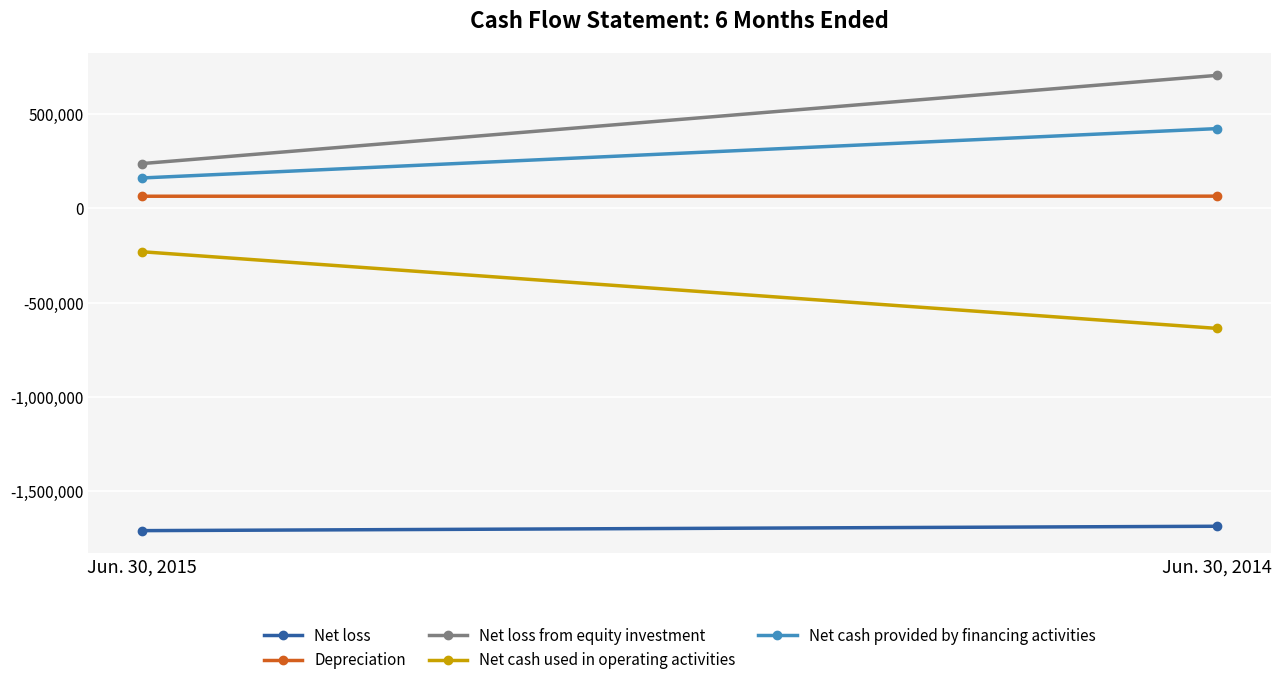

At which category is the sum across all series the highest?

Jun. 30, 2014